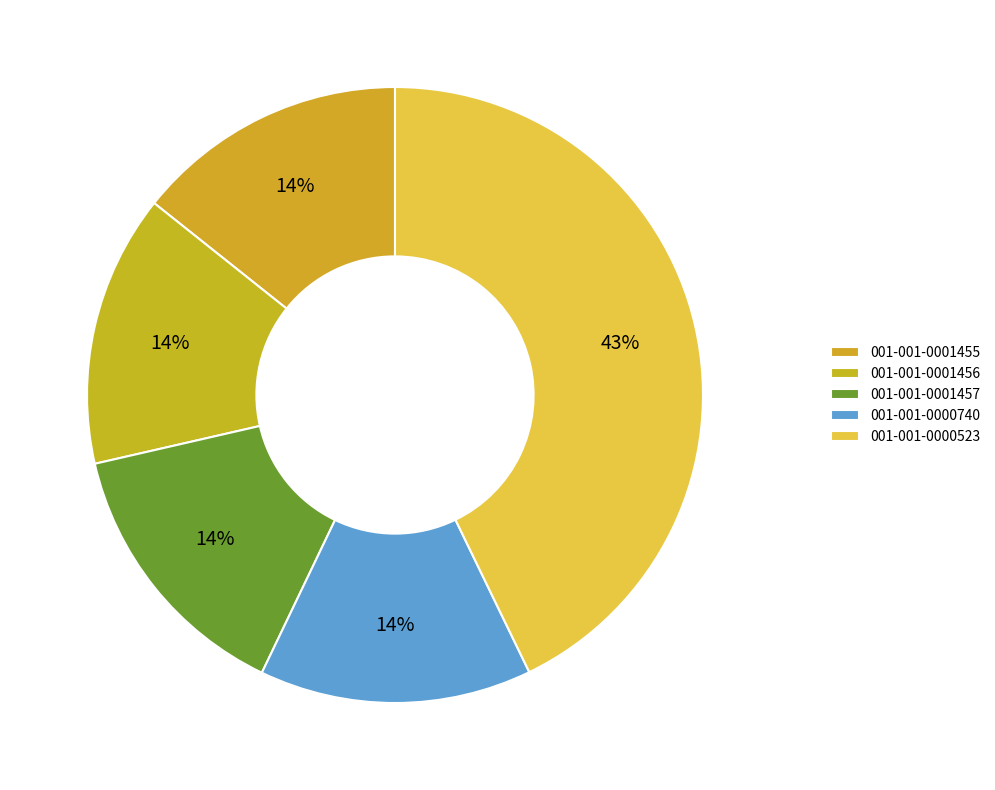

Combined, do 001-001-0000523 and 001-001-0001457 account for over 50%?

Yes